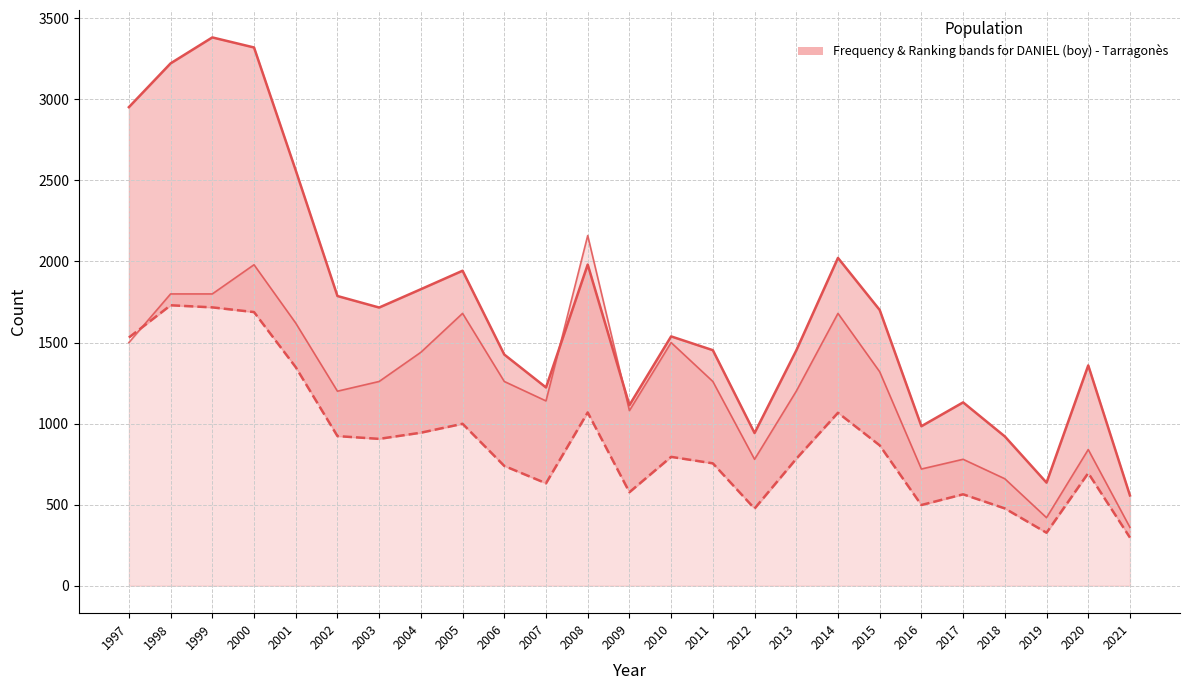

Count the number of data series in this chart.

3